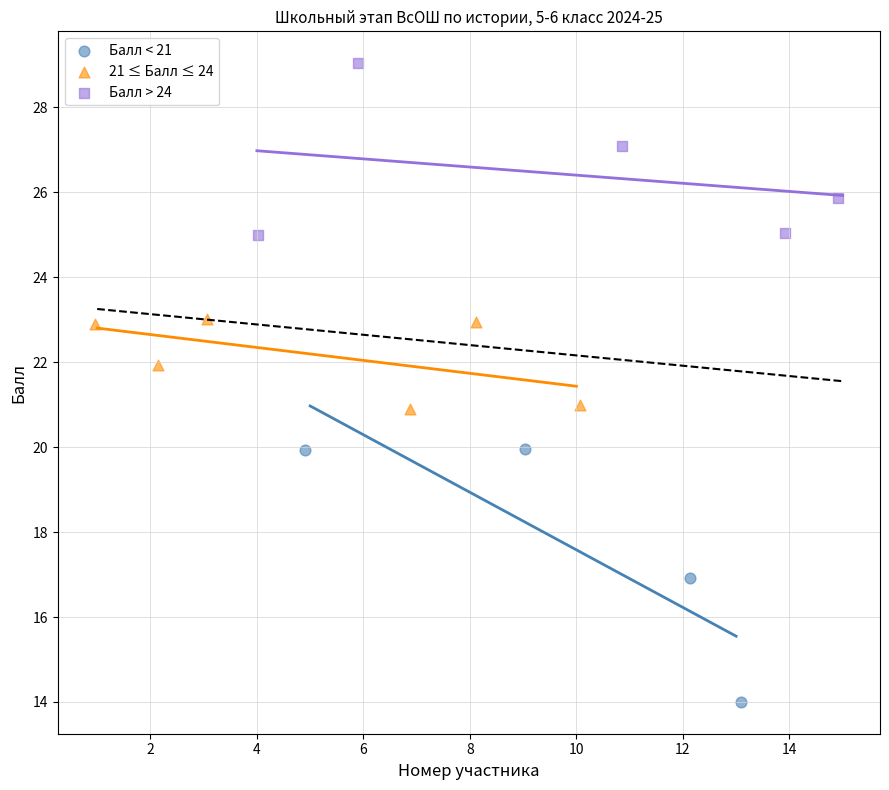

Which series contains the lowest Y value?

Балл < 21